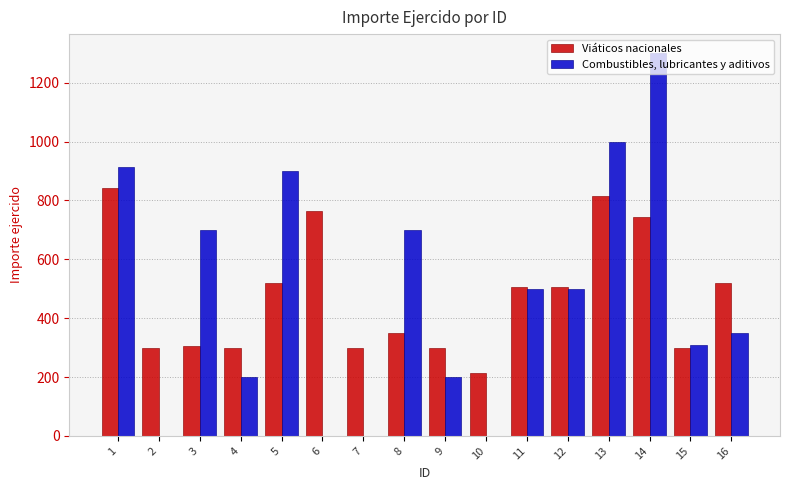

What are all the series names shown in the legend?

Viáticos nacionales, Combustibles, lubricantes y aditivos